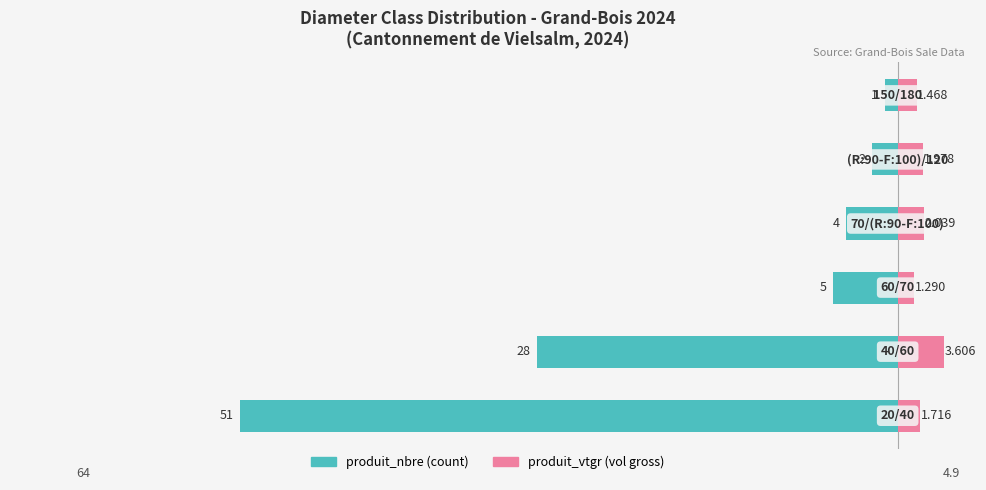

Reading right to left, what are all the values shown in this chart?

produit_nbre: −20=-1.0	−30=-2.0	−40=-4.0	−50=-5.0	−60=-28.0	−70=-51.0
produit_vtgr: −20=1.5	−30=2.0	−40=2.0	−50=1.3	−60=3.6	−70=1.7